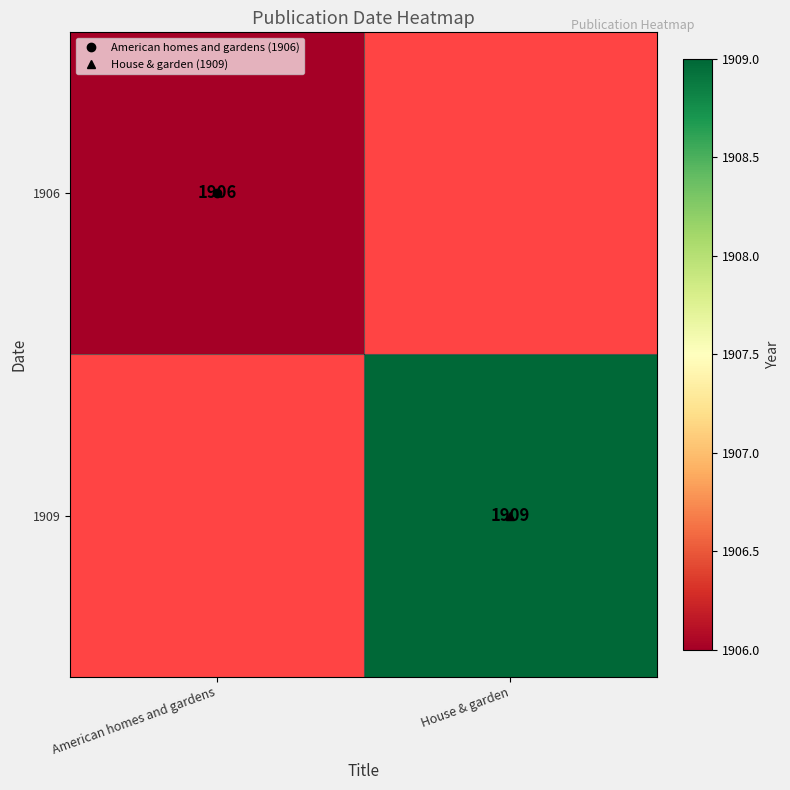

Where is 1906 nearest to the value 1906?

American homes and gardens